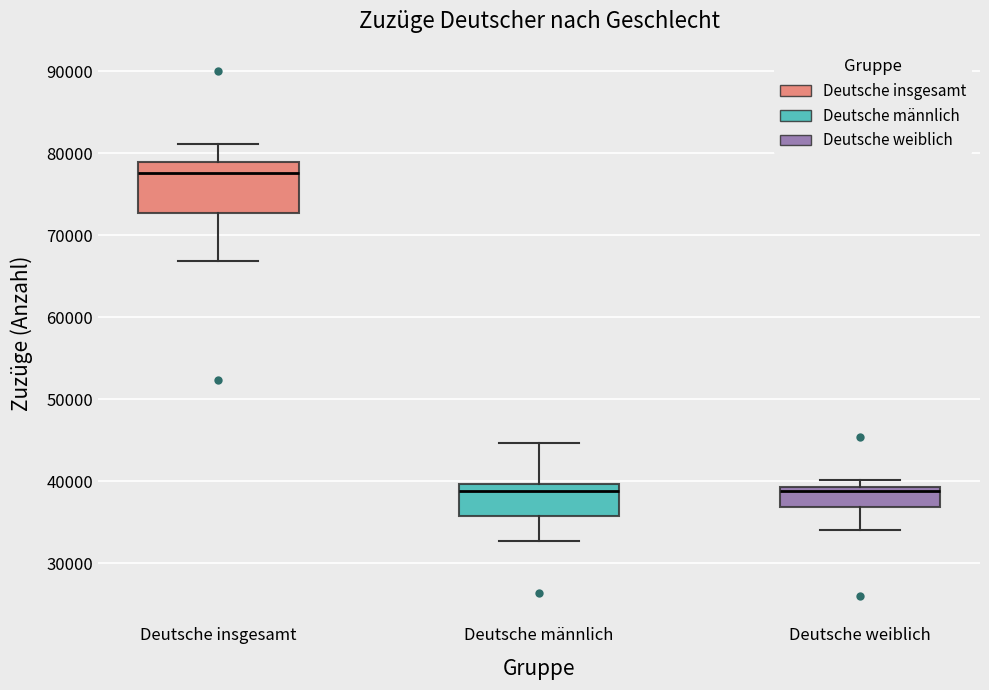

Which box is the tallest, from its lower edge to its upper edge?

Deutsche insgesamt